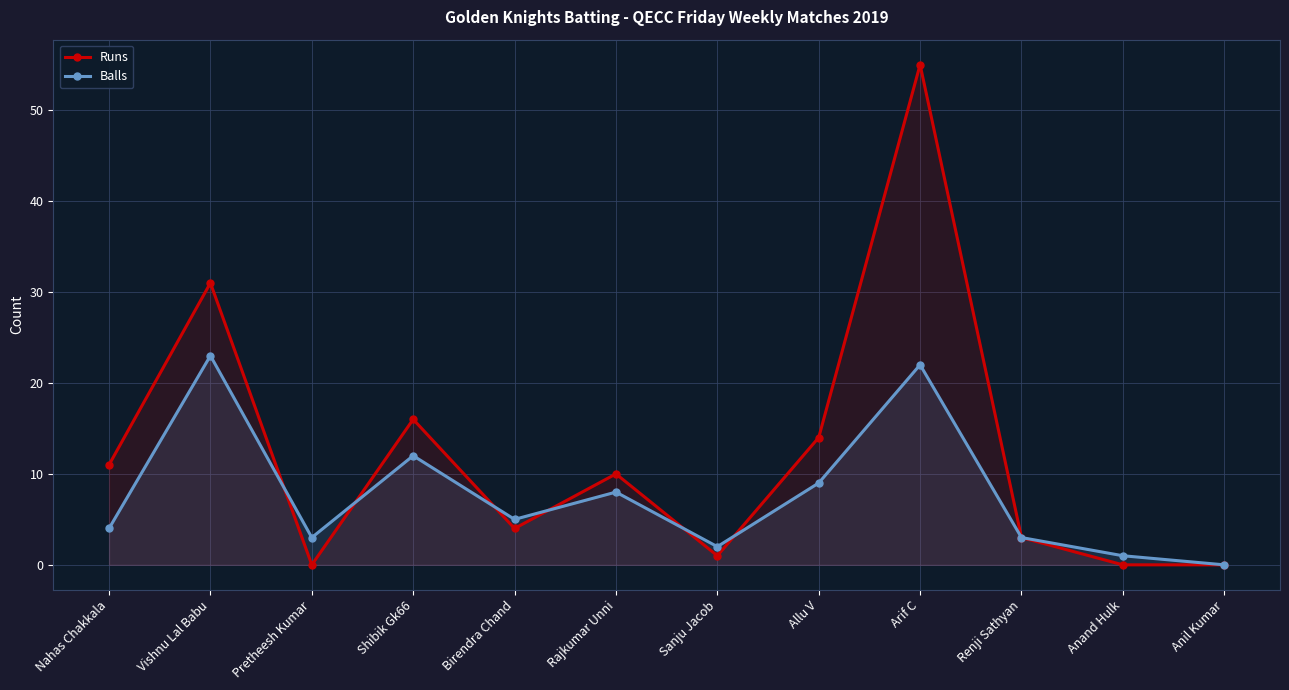

Reading left to right, what are all the values shown in this chart?

Runs: 11	31	0	16	4	10	1	14	55	3	0	0
Balls: 4	23	3	12	5	8	2	9	22	3	1	0